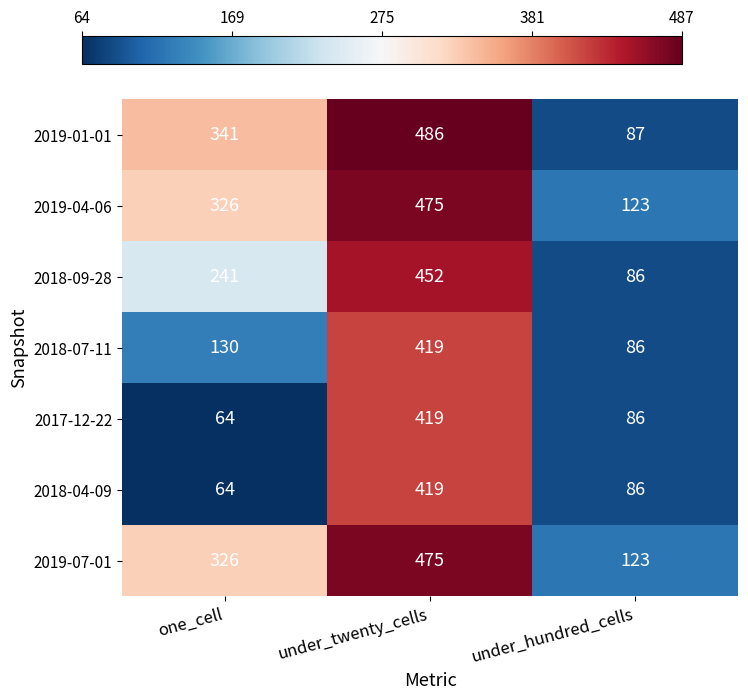

Which category has the lowest value across all series?

one_cell